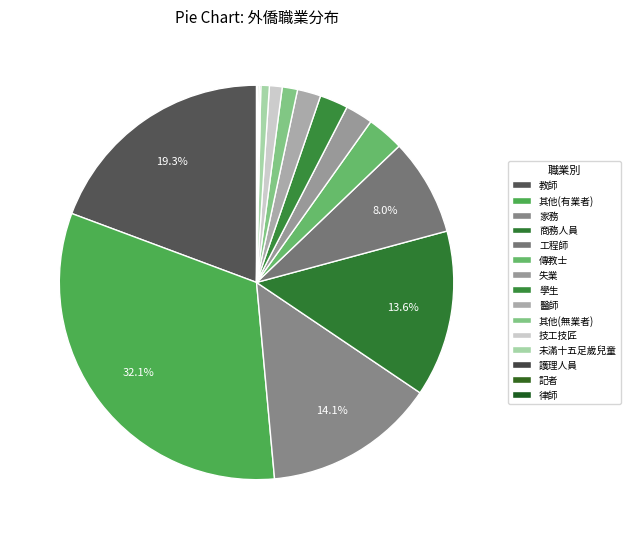

Is it true that 其他(有業者) is 32% of the pie?

True